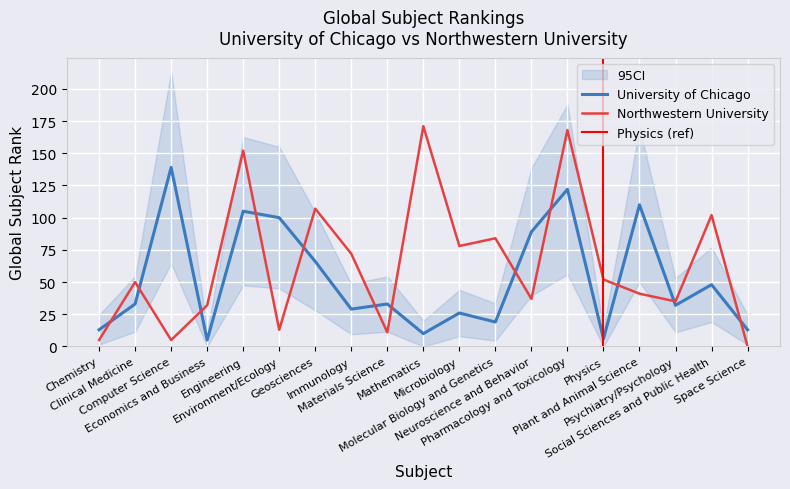

What position from the right is Environment/Ecology?

14